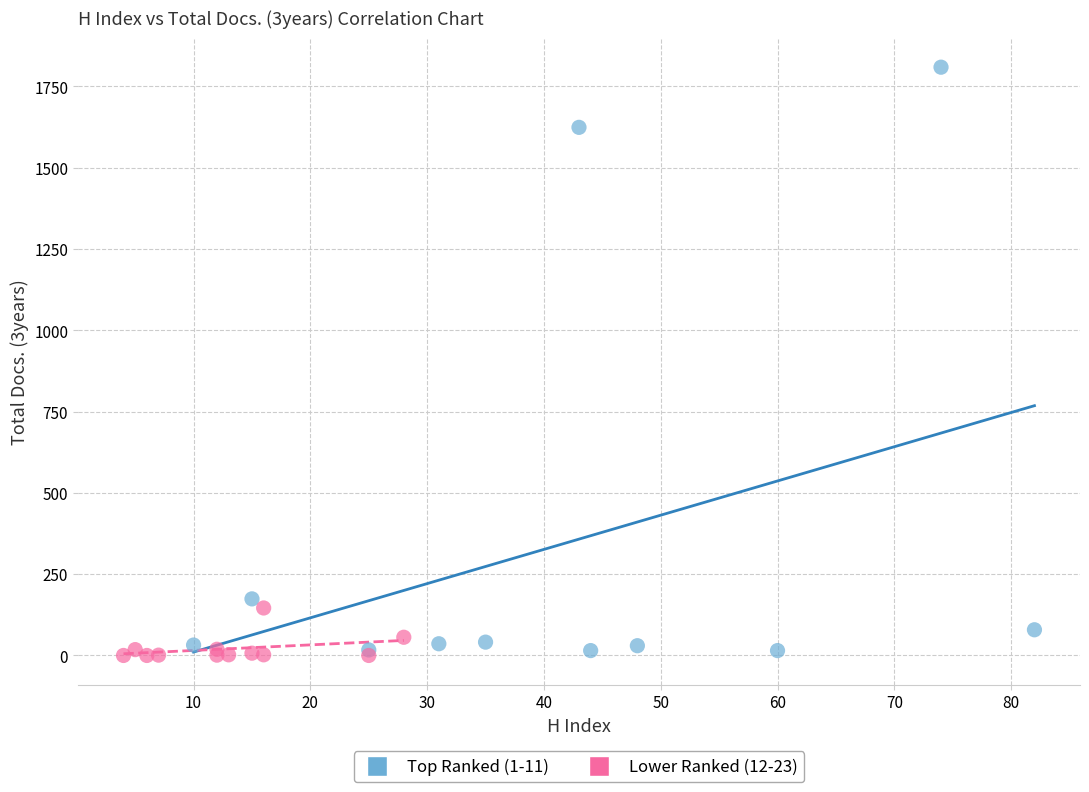

Which series has the widest spread of Y values?

Top Ranked (1-11)